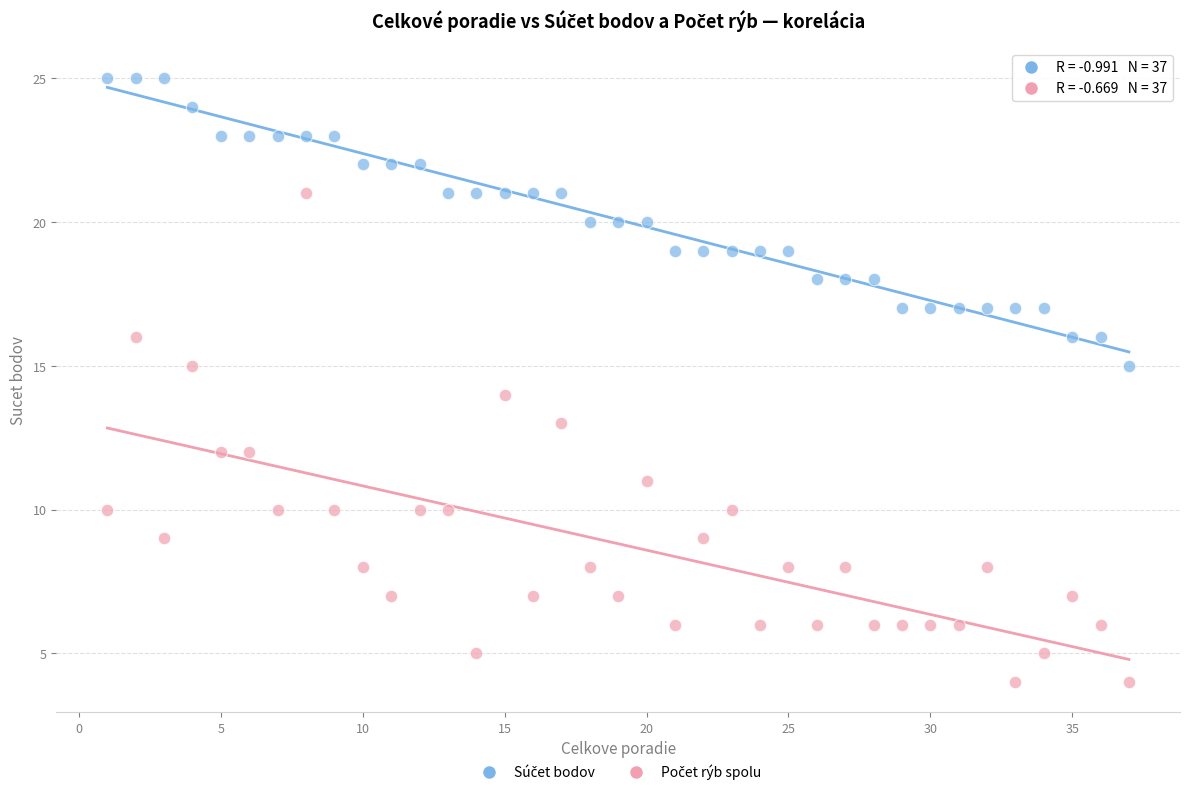

Across all data points, what is the range of Y values (max minus min)?

21